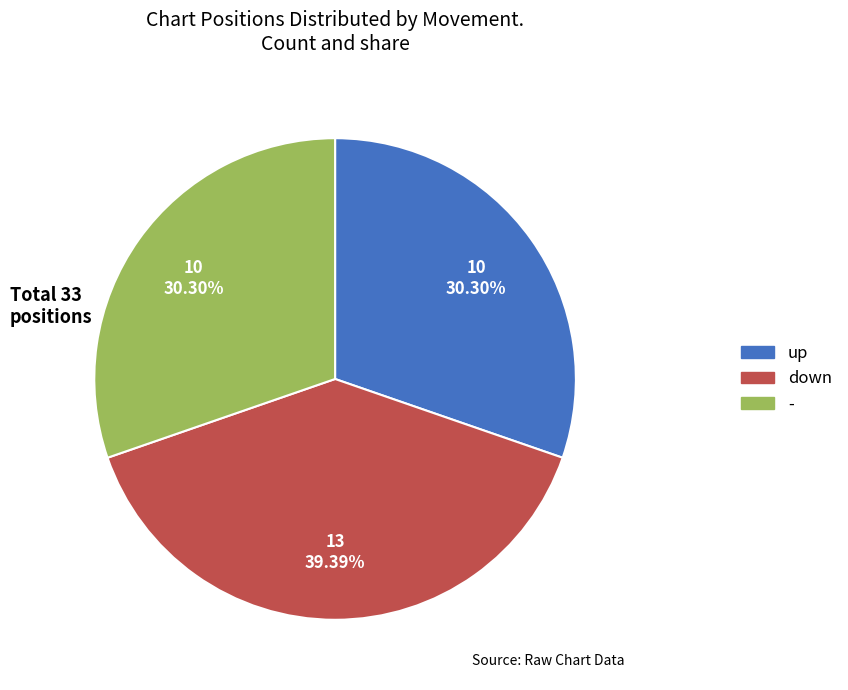

To the nearest percent, what is the average slice percentage?

33%